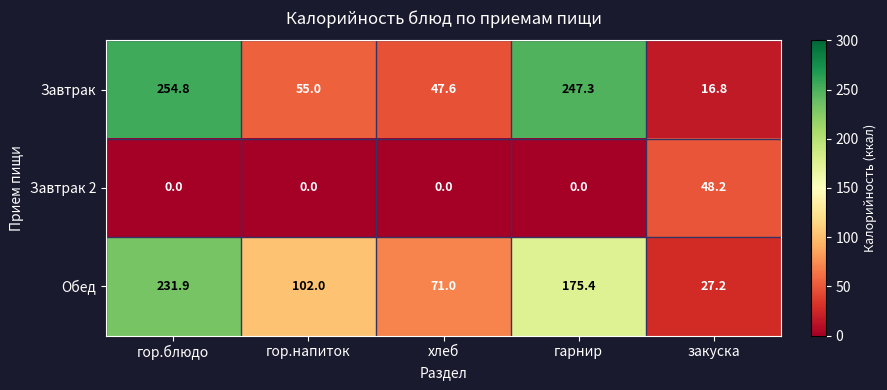

Reading left to right, what are all the values shown in this chart?

Завтрак: гор.блюдо=254.8	гор.напиток=55.0	хлеб=47.6	гарнир=247.3	закуска=16.8
Завтрак 2: гор.блюдо=0.0	гор.напиток=0.0	хлеб=0.0	гарнир=0.0	закуска=48.2
Обед: гор.блюдо=231.9	гор.напиток=102.0	хлеб=71.0	гарнир=175.4	закуска=27.2